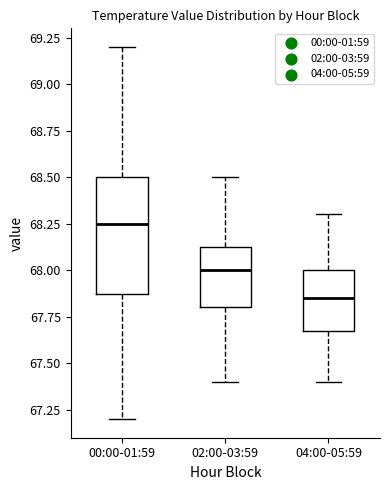

Comparing the boxes themselves (not the whiskers), which one is the tallest?

00:00-01:59